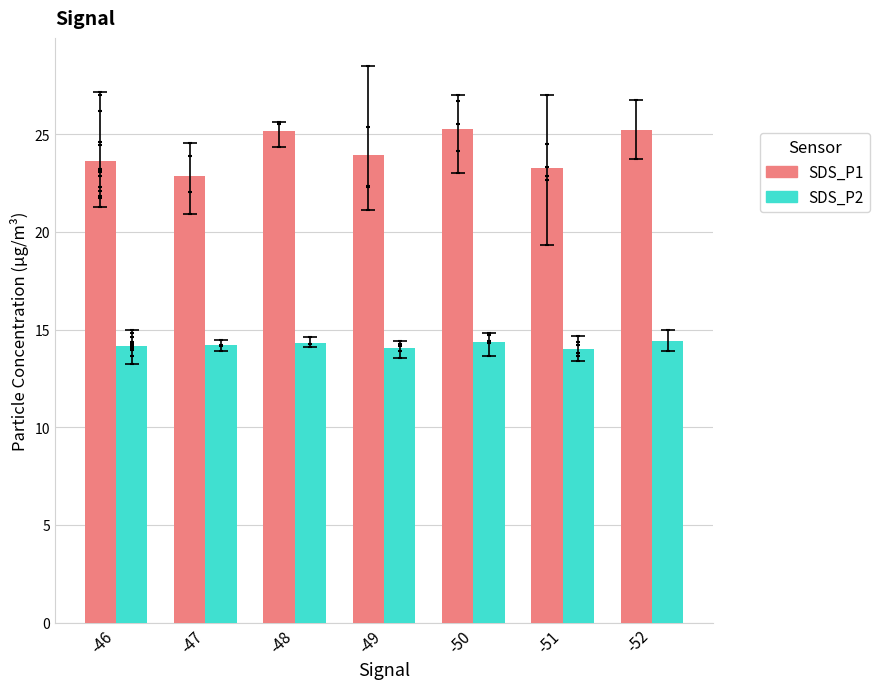

What are all the series names shown in the legend?

SDS_P1, SDS_P2